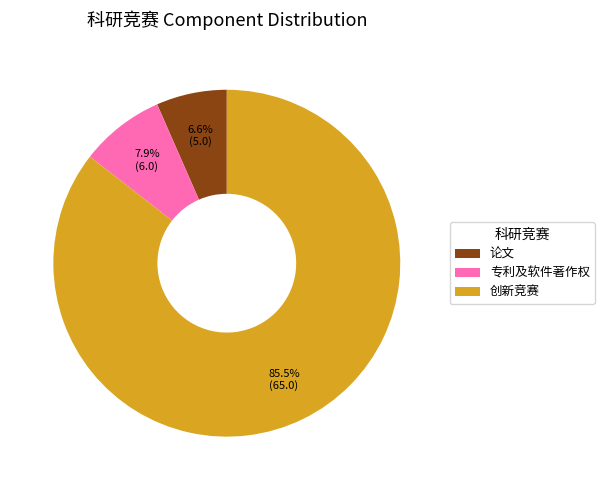

What percentage do 创新竞赛 and 论文 together represent?

92.1%